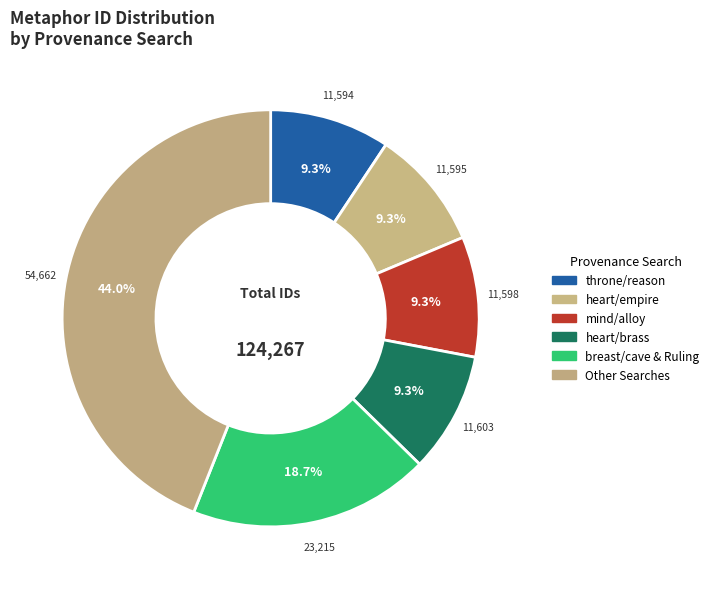

Does any single category account for the majority?

No